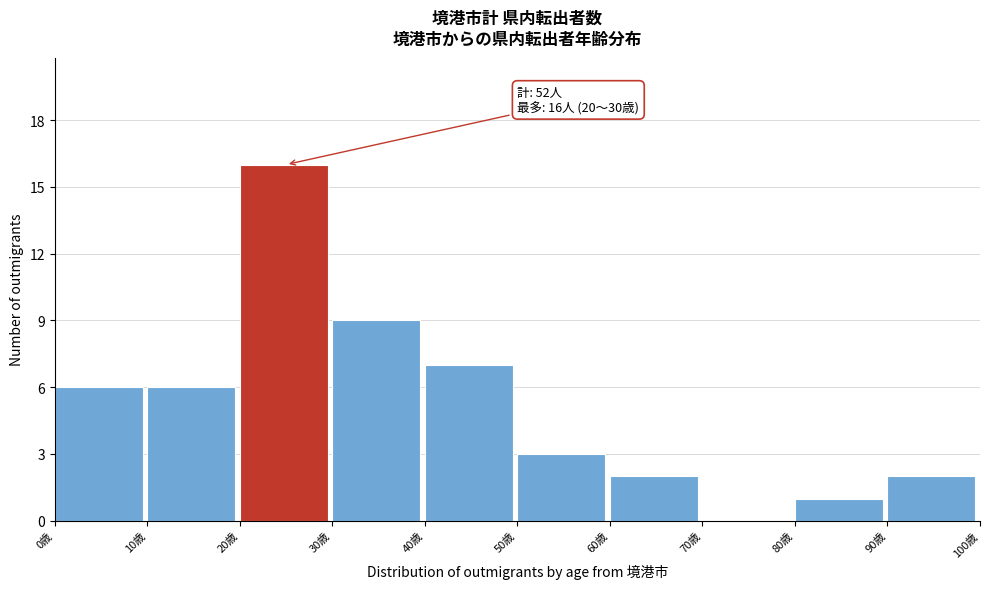

Reading right to left, what are all the values shown in this chart?

90歳=2	80歳=1	70歳=0	60歳=2	50歳=3	40歳=7	30歳=9	20歳=16	10歳=6	0歳=6